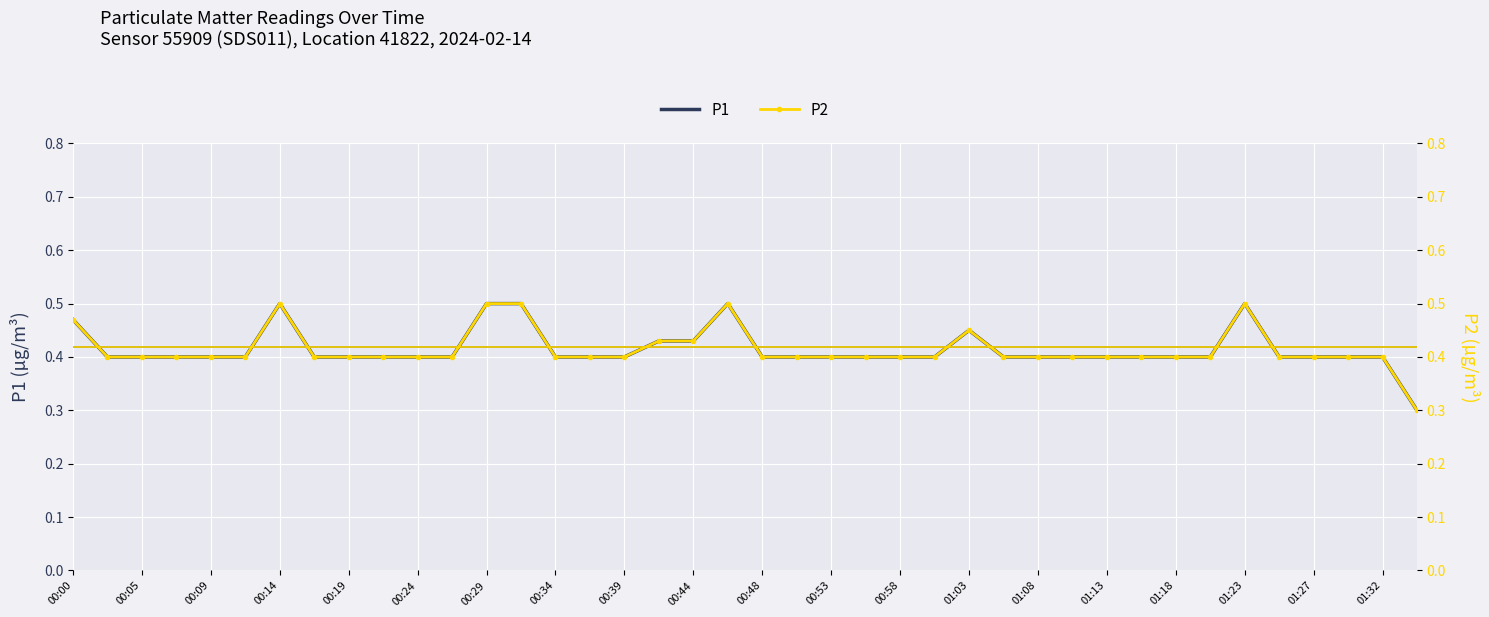

What is the maximum value for P2?

0.5